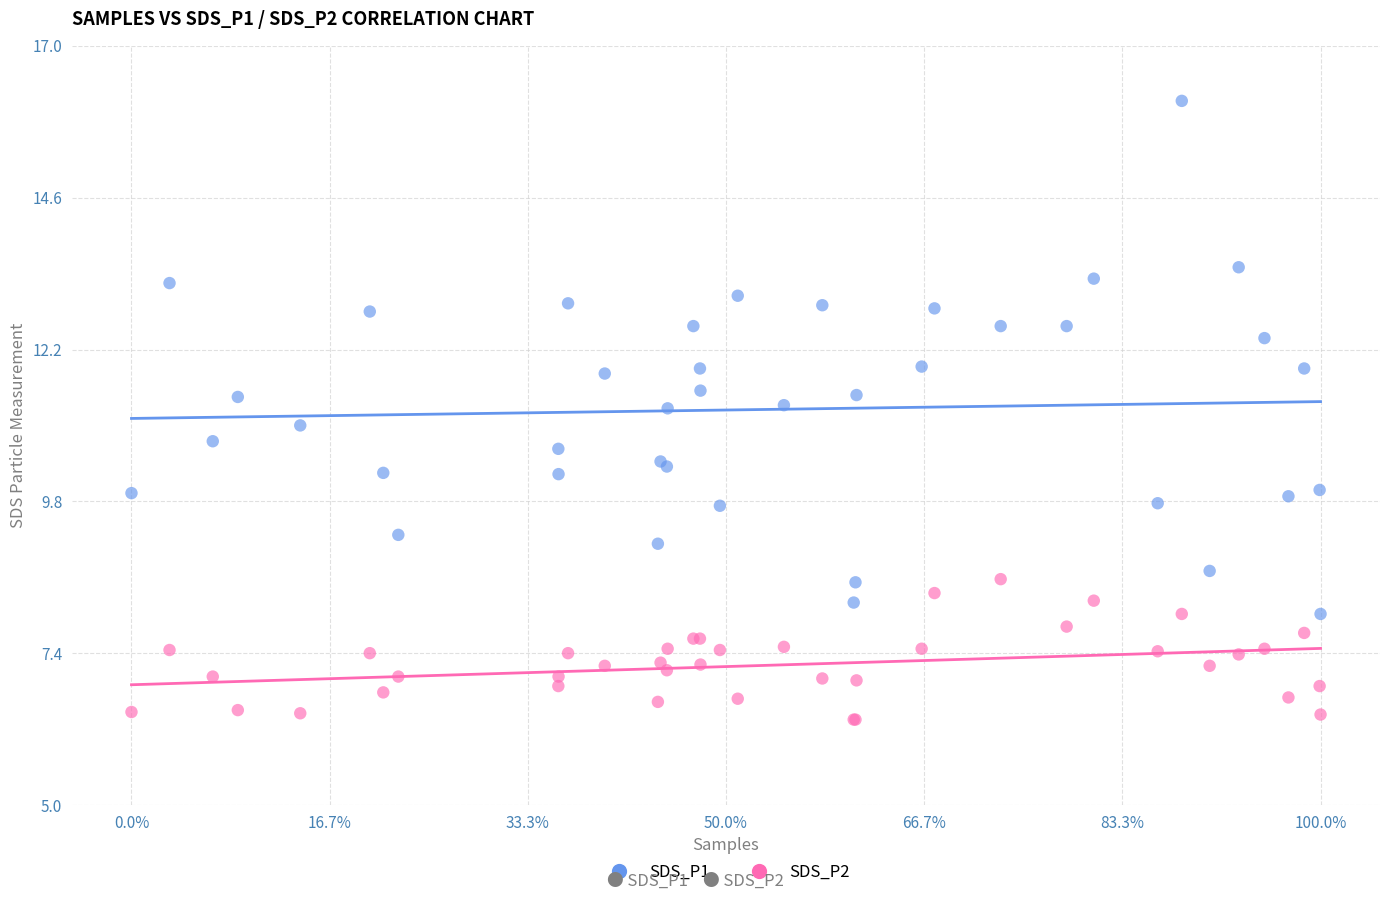

Which series reaches the minimum Y coordinate?

SDS_P2